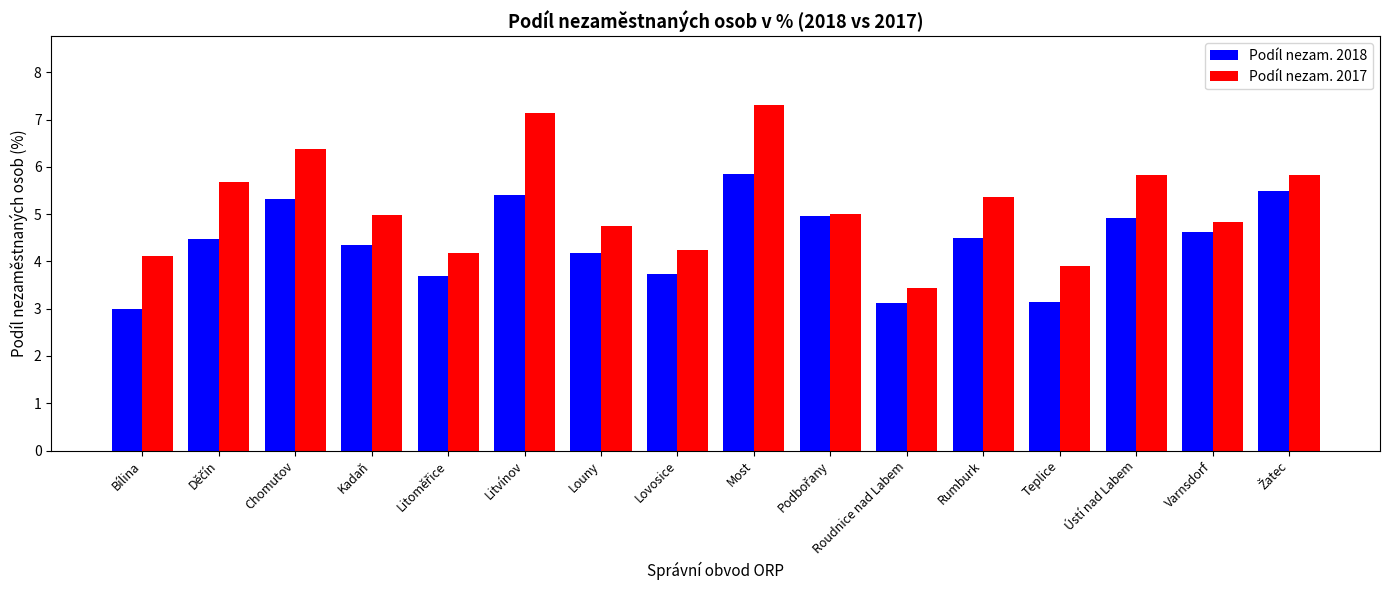

Which series has the largest range (max minus min)?

Podíl nezam. 2017